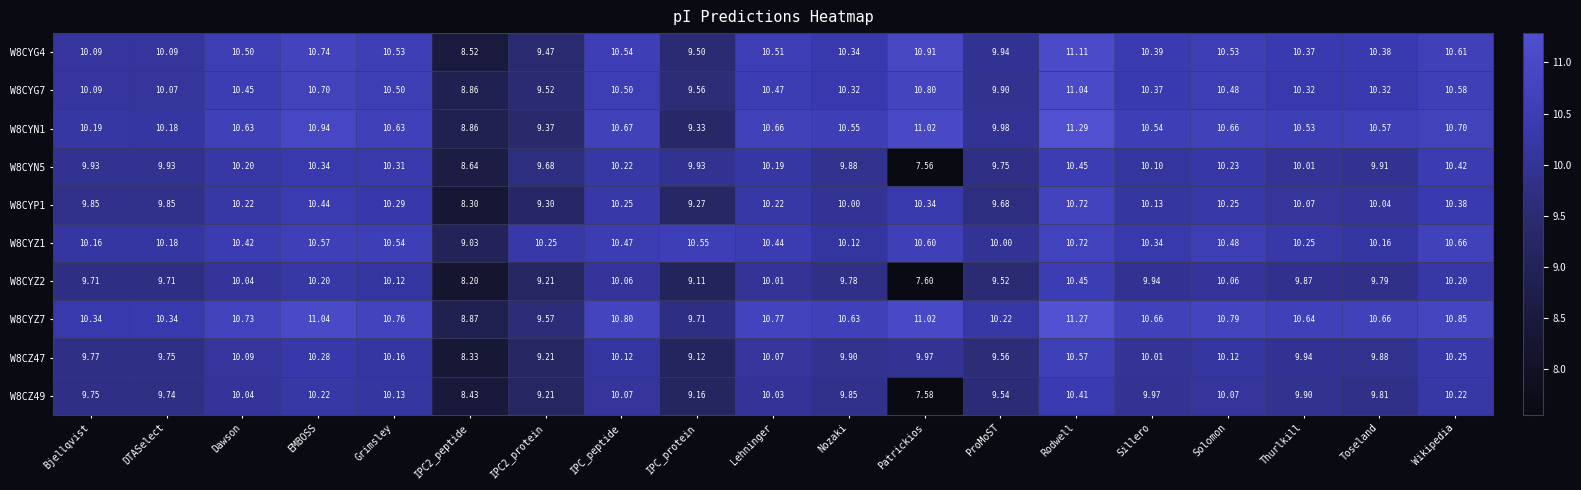

What is the smallest value displayed?

7.6